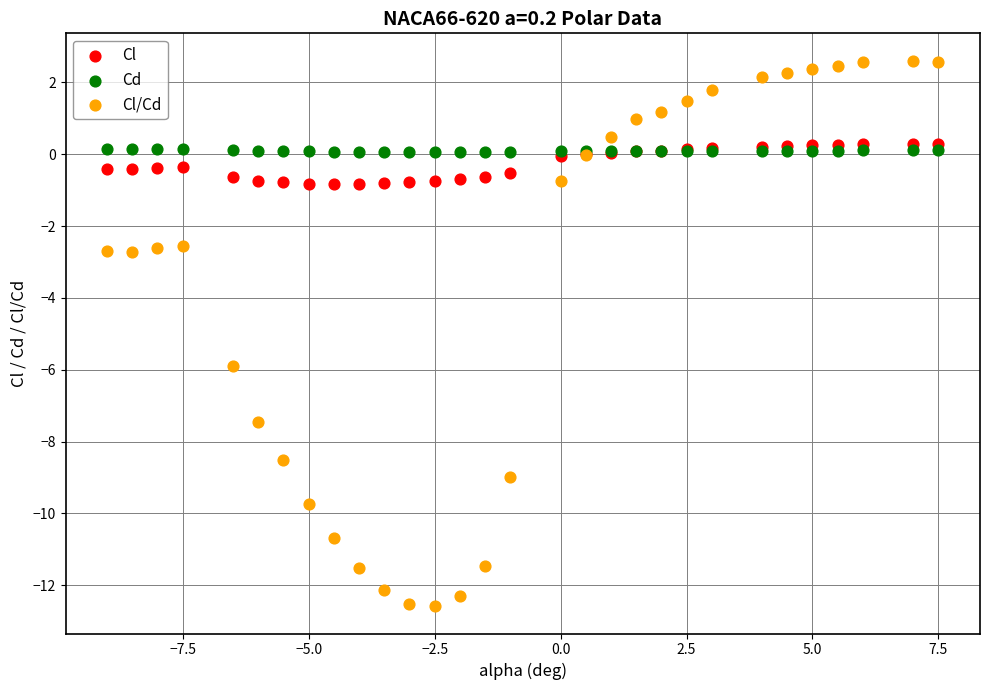

Which series contains the lowest Y value?

Cl/Cd